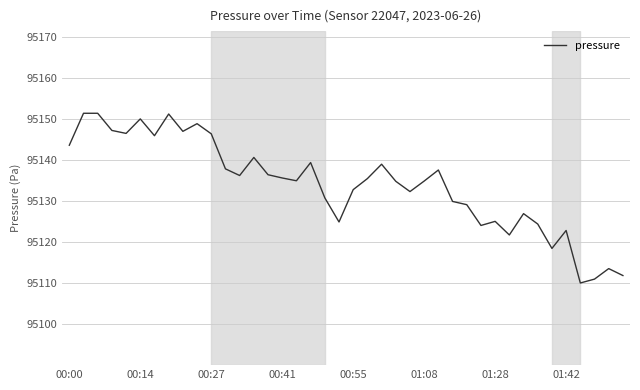

What is the smallest value displayed?

95110.0